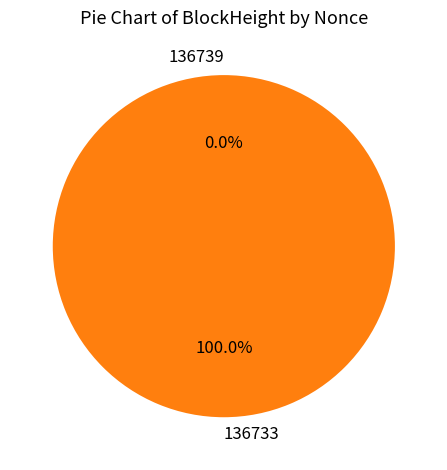

What is the change in value from 136739 to 136733?

+2